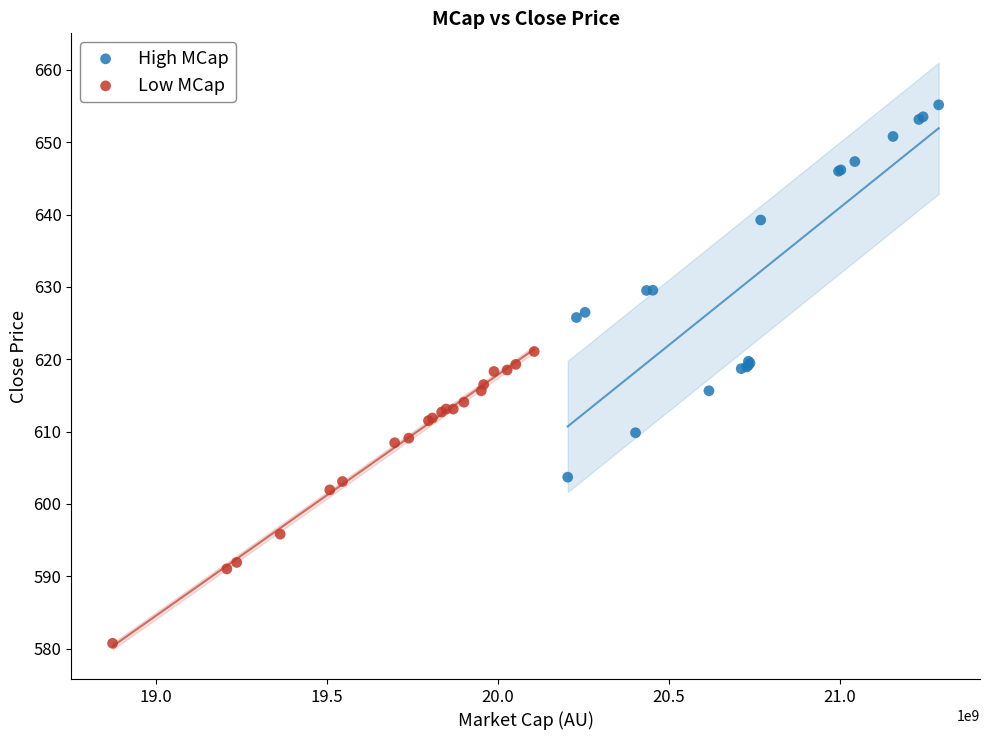

Which series reaches the maximum Y coordinate?

High MCap